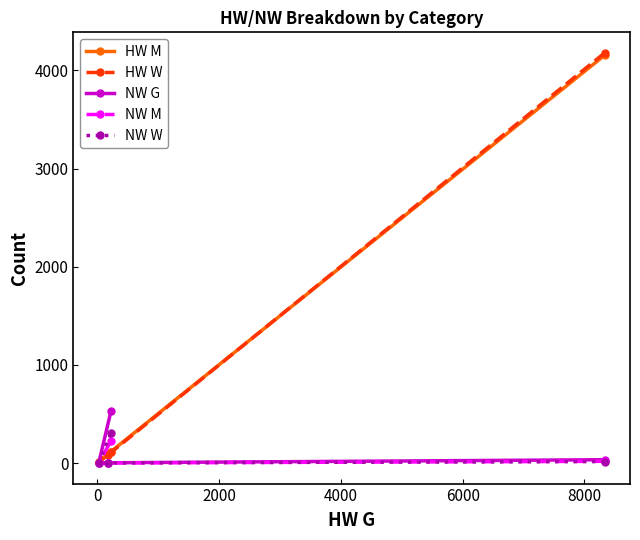

True or false: HW M has more than 0 points higher than both neighbors.

False